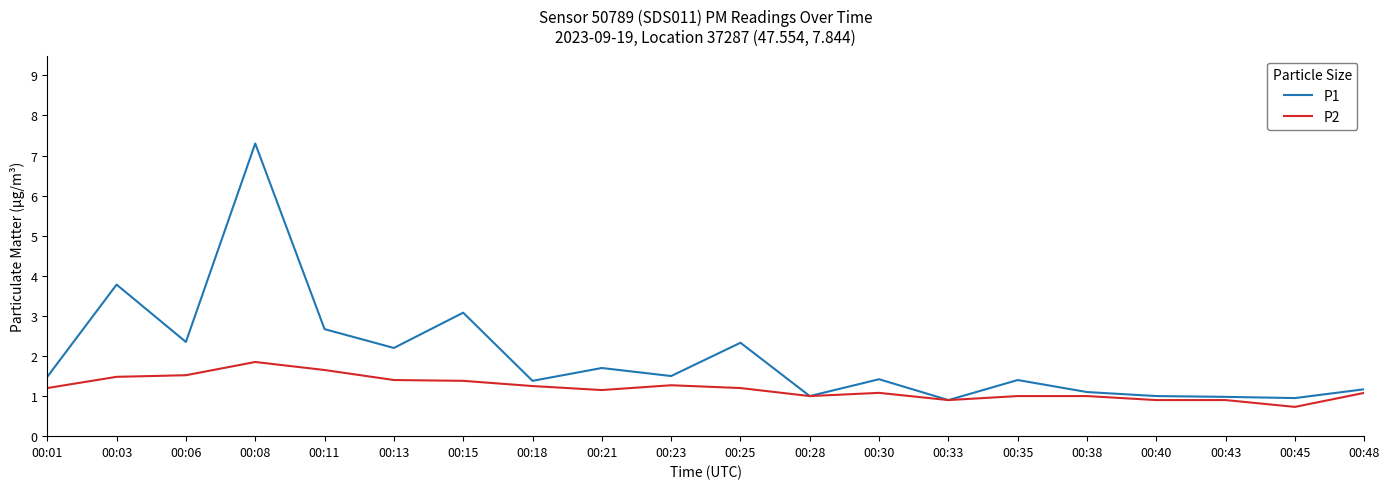

Which series has the largest range (max minus min)?

P1